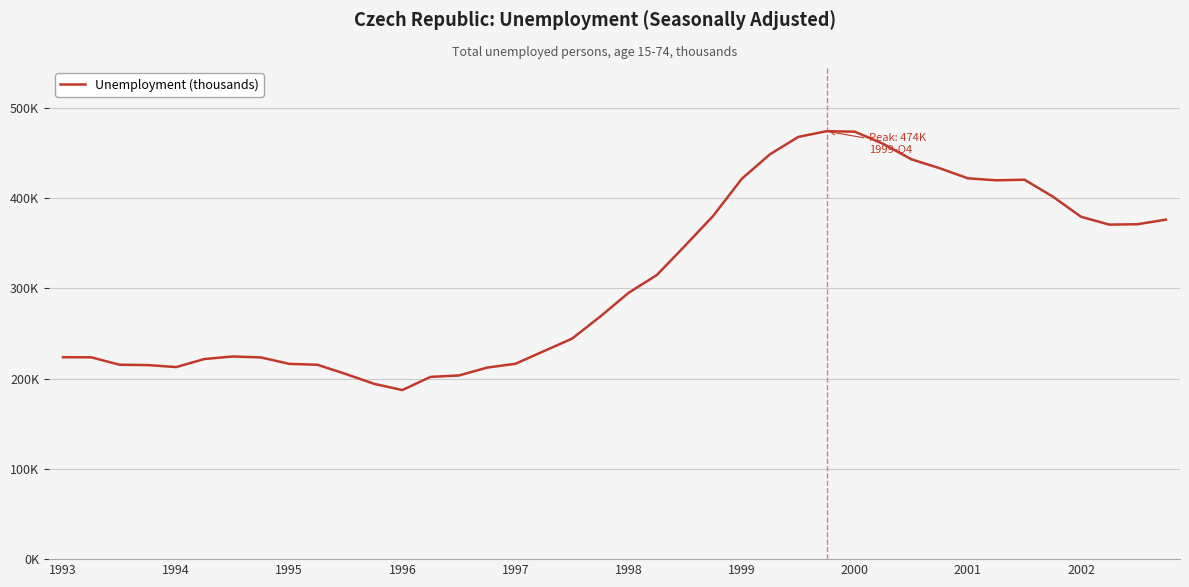

Rank the categories by value from lowest to highest.

12, 11, 13, 14, 10, 15, 1997, 1996, 2002, 1995, 2001, 16, 1998, 2000, 1994, 1993, 1999, 17, 18, 19, 20, 21, 22, 37, 38, 39, 36, 23, 35, 33, 34, 24, 32, 31, 30, 25, 29, 26, 28, 27